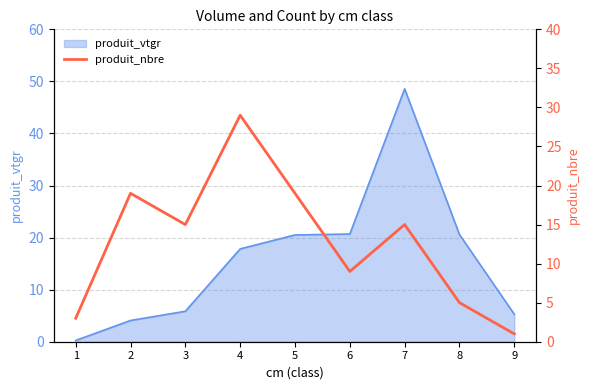

True or false: the data shows 21 at 3.

False